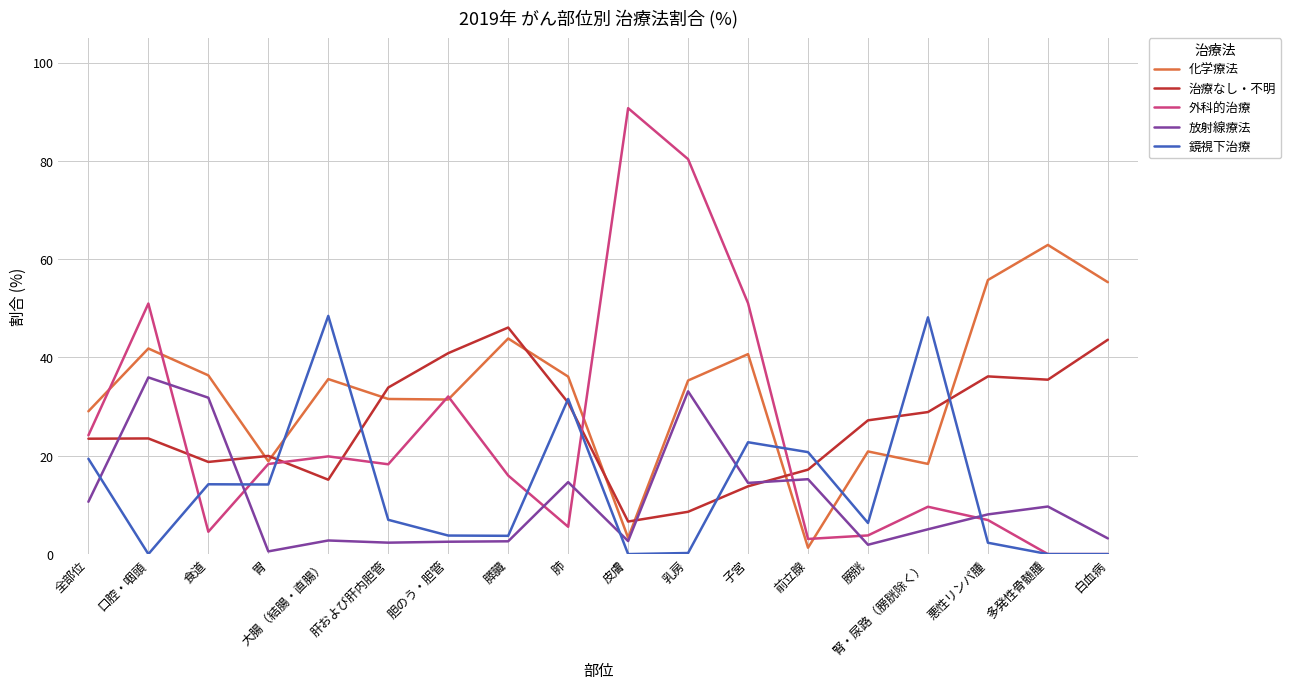

What is the sum of the 外科的治療 values at 口腔・咽頭 and 全部位?

75.1